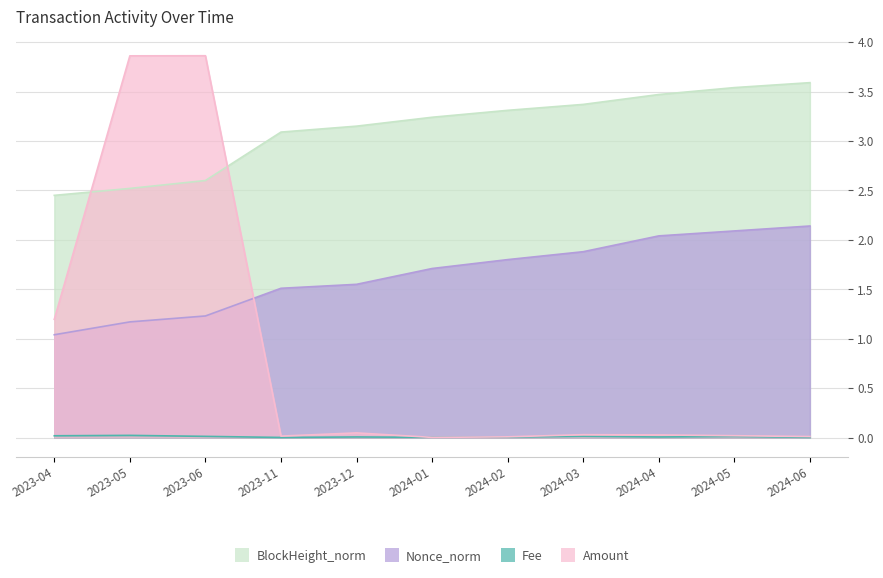

List the series in order of their overall mean, lowest first.

Fee, Amount, Nonce_norm, BlockHeight_norm